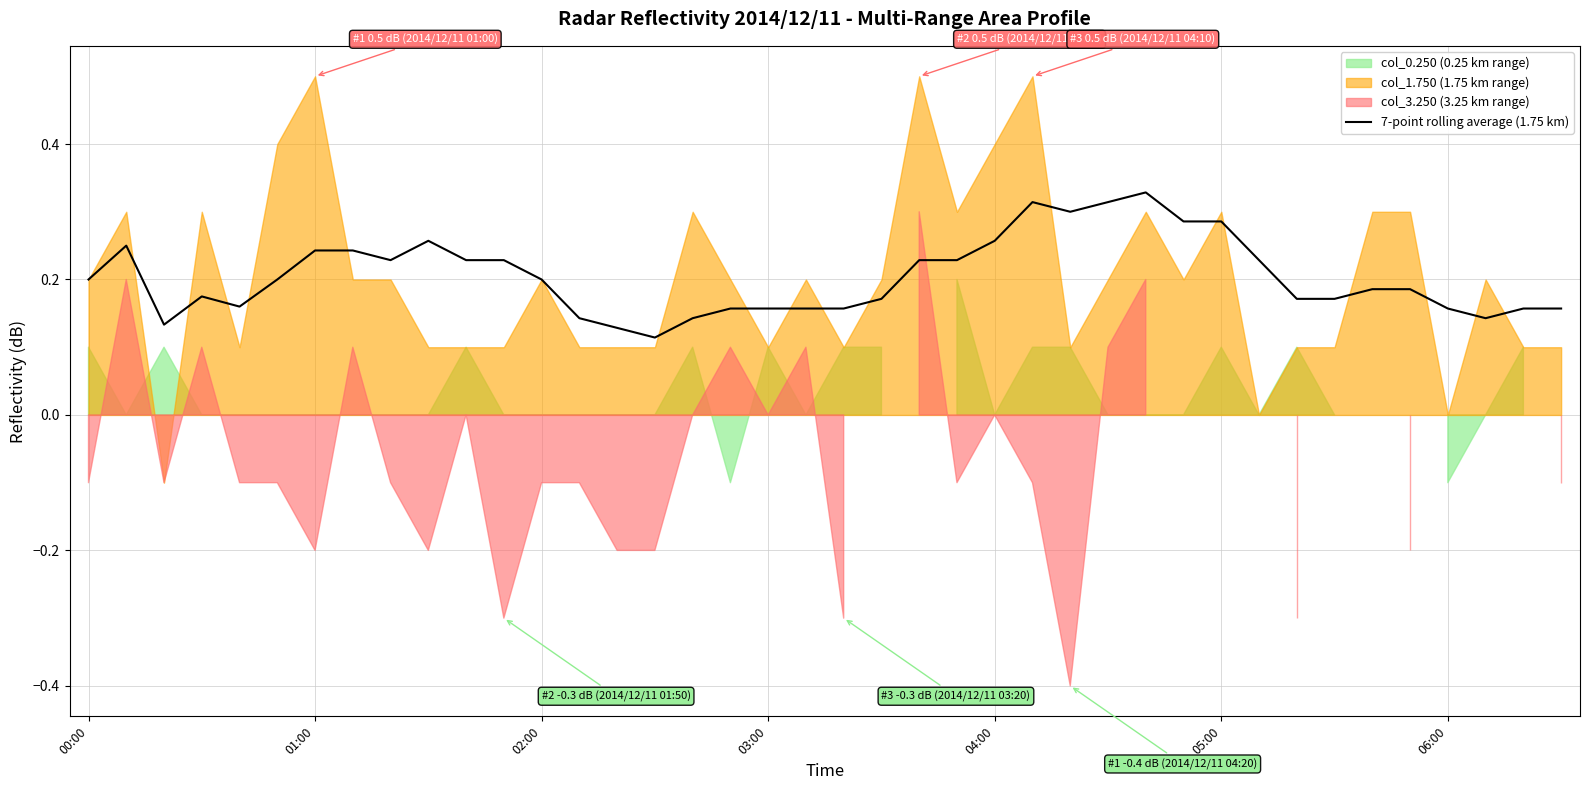

The value of 7-point rolling average (1.75 km) at 04:00 is 0.4. True or false?

False